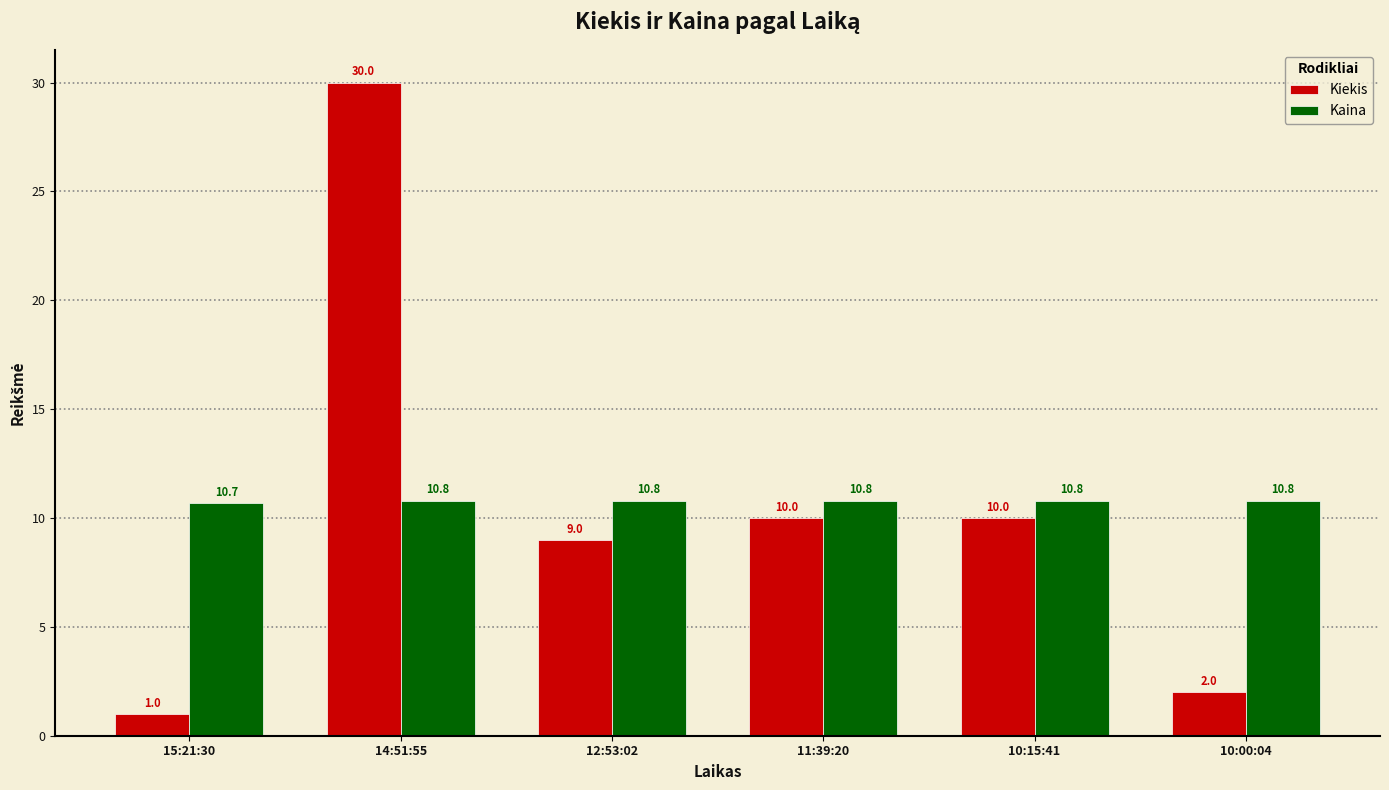

Reading left to right, extract all data points from this chart.

Kiekis: 15:21:30=1.0	14:51:55=30.0	12:53:02=9.0	11:39:20=10.0	10:15:41=10.0	10:00:04=2.0
Kaina: 15:21:30=10.7	14:51:55=10.8	12:53:02=10.8	11:39:20=10.8	10:15:41=10.8	10:00:04=10.8